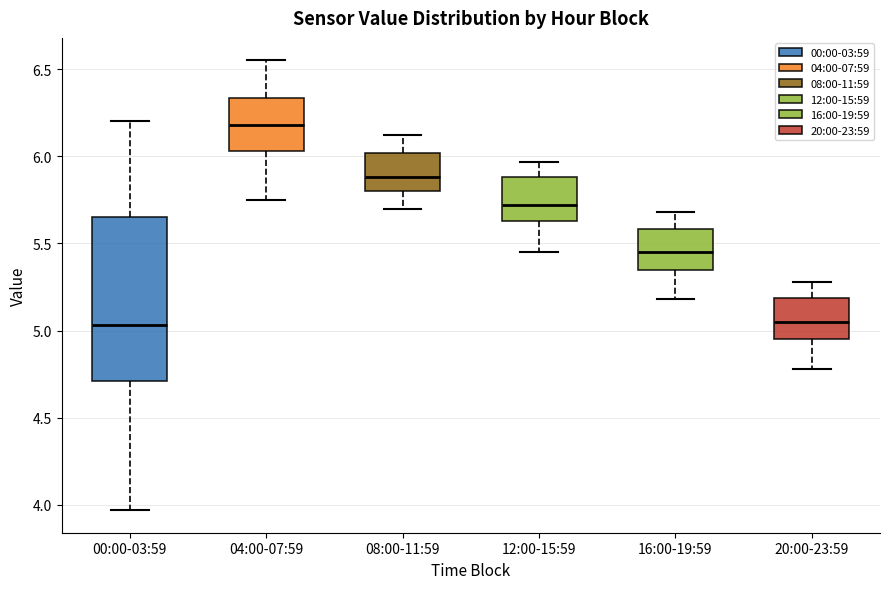

Which box is the tallest, from its lower edge to its upper edge?

00:00-03:59